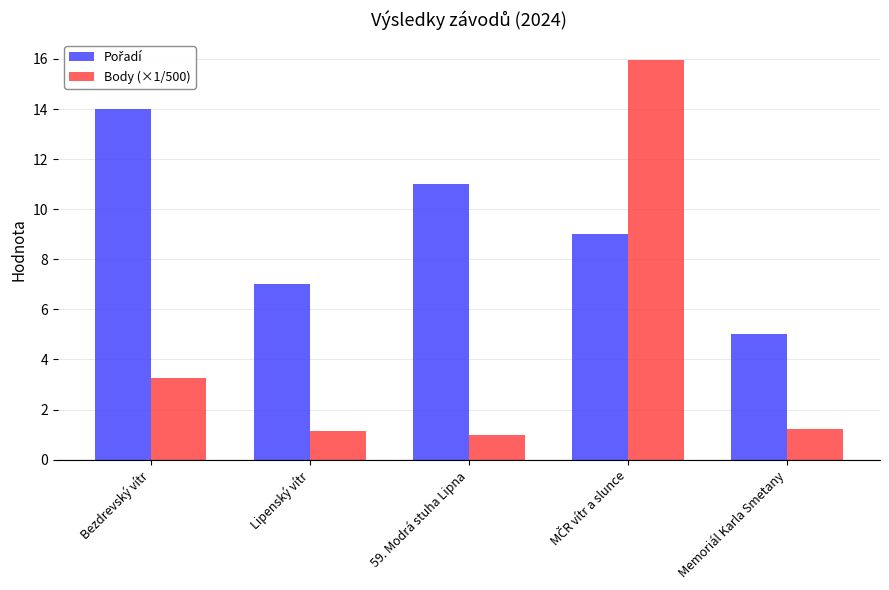

What is the value of the Body (×1/500) bar at the 3rd from the left?

1.0